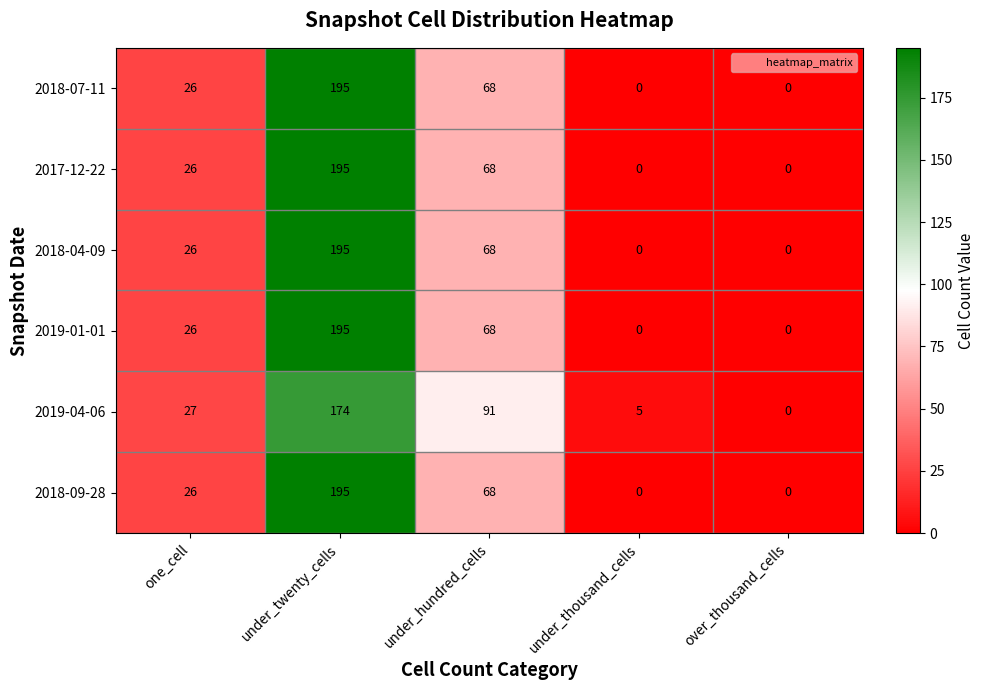

Which series changed the most between under_thousand_cells and over_thousand_cells?

2019-04-06